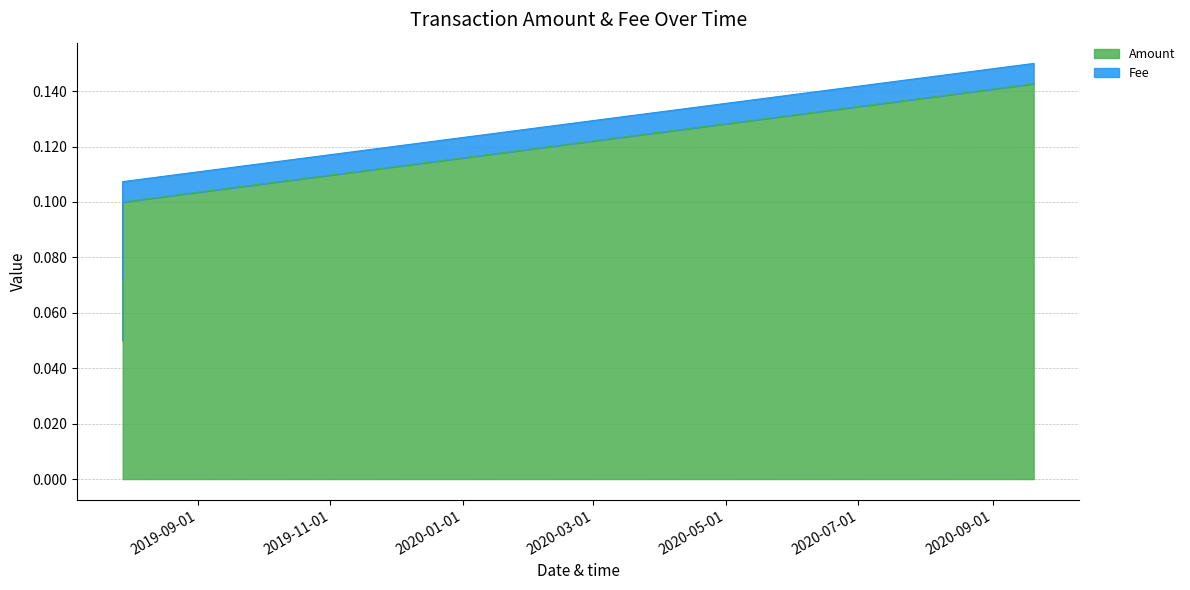

Is it true that the value at 2019-07-28 09:38:04 is 0.1?

True